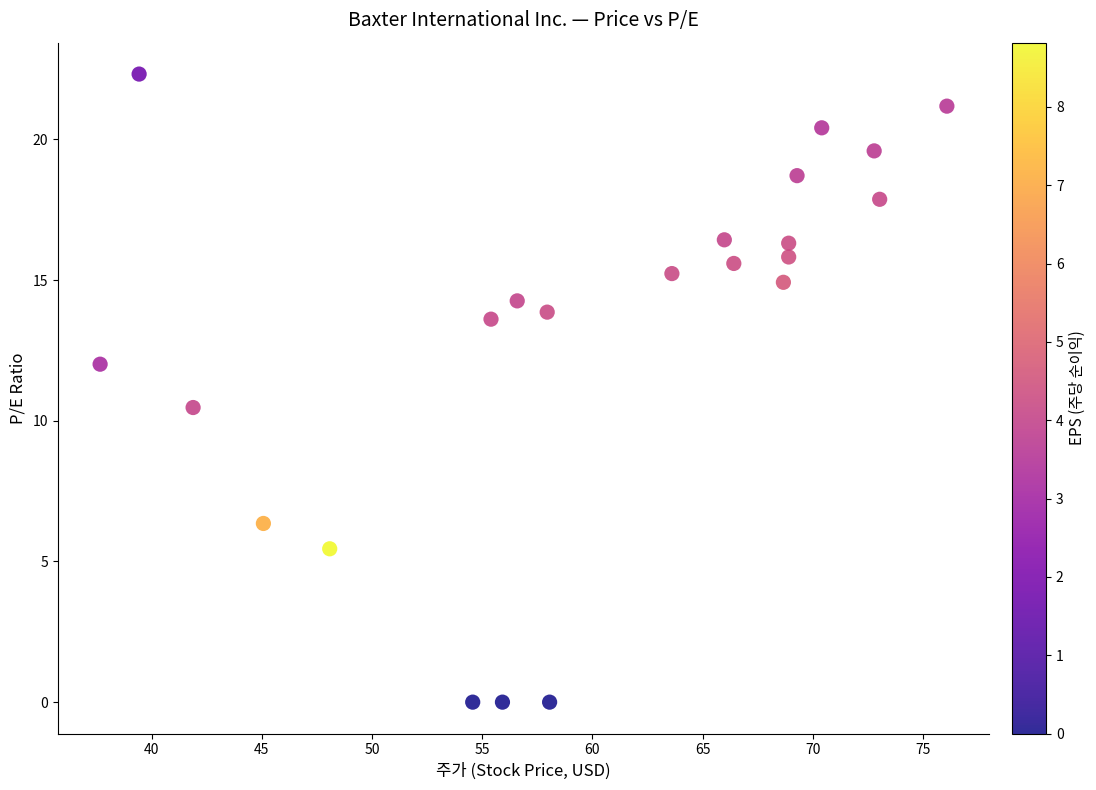

What Y value in the scatter plot is closest to 11?

10.5